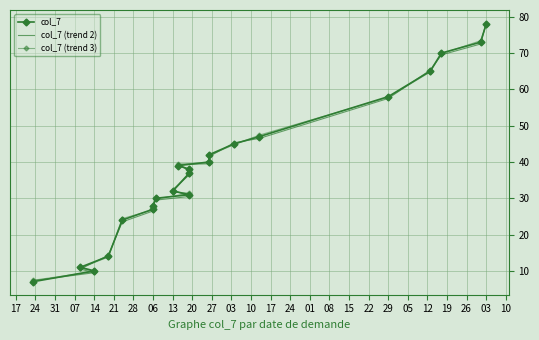

True or false: col_7 has more than 1 points higher than both neighbors.

False